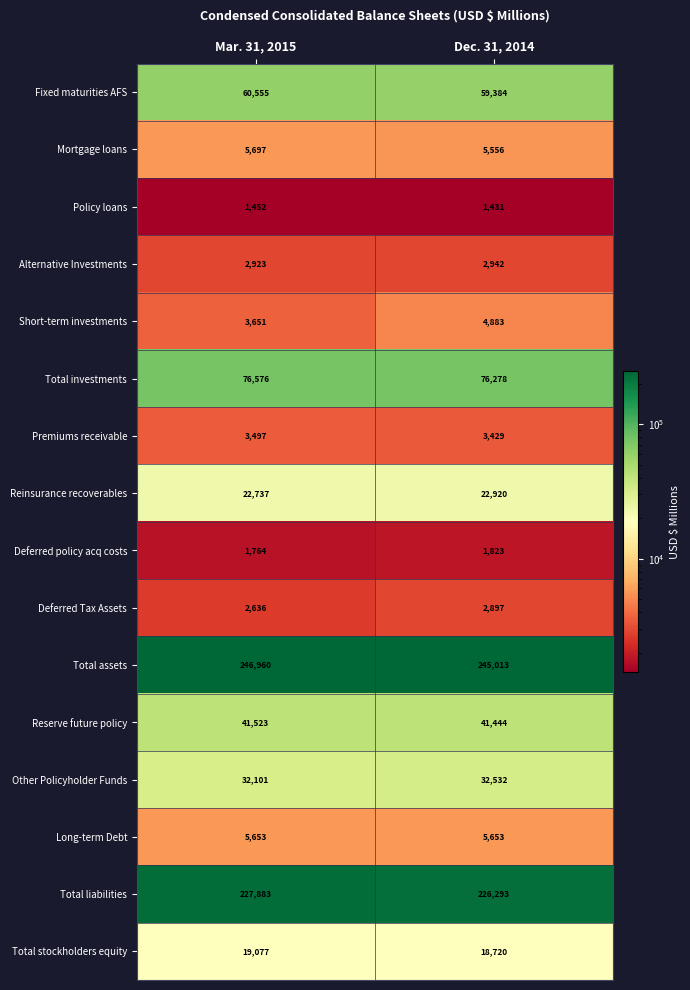

What is the maximum value shown in the chart?

246960